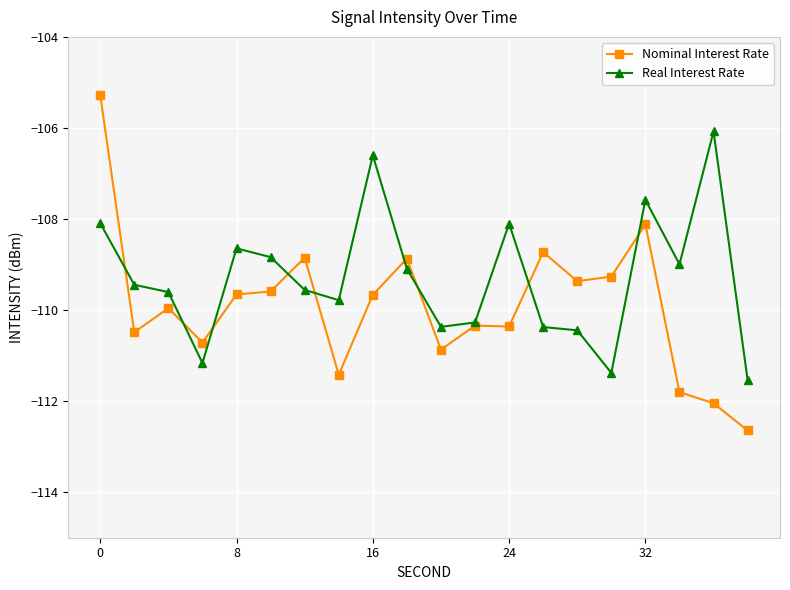

What is the smallest value displayed?

-112.6